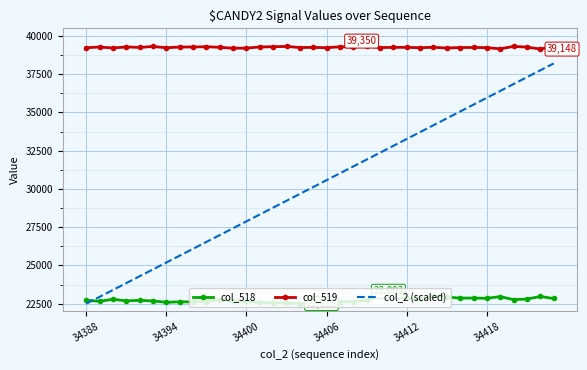

Which series has the widest spread of values?

col_2 (scaled)